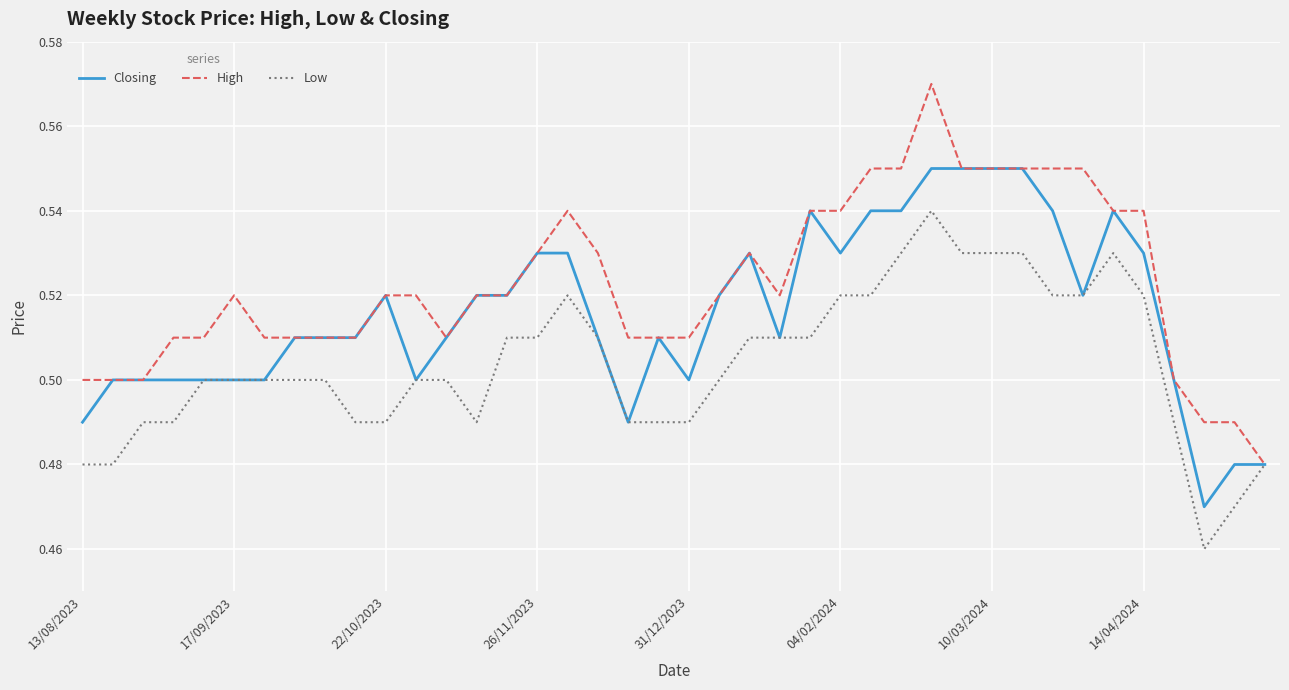

List the series in order of their overall mean, lowest first.

Low, Closing, High